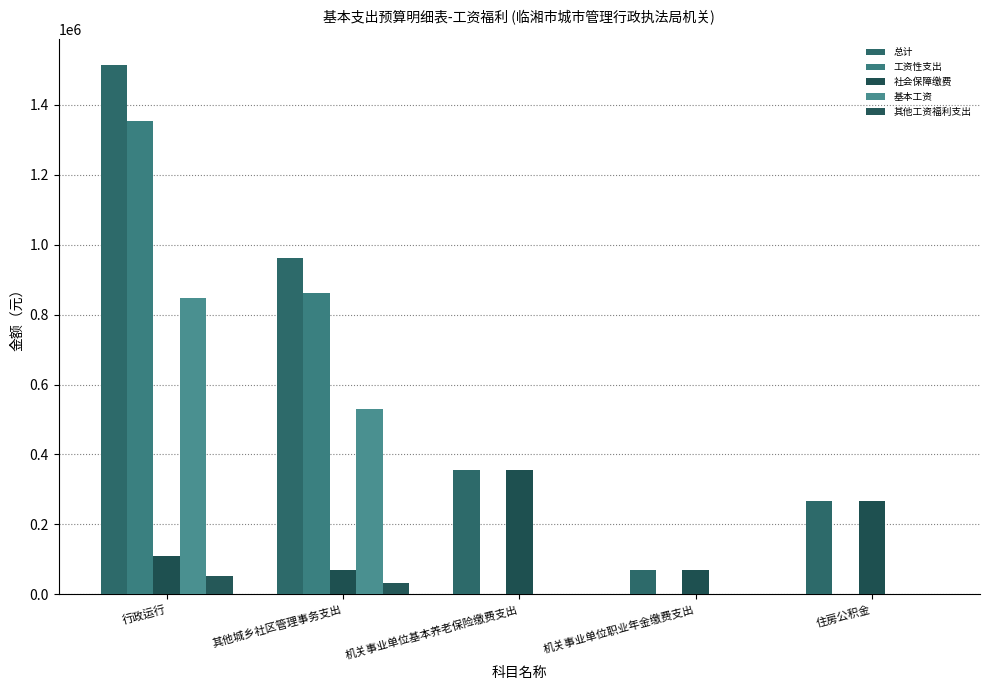

Is it true that 基本工资 equals -366894.7 at 住房公积金?

False